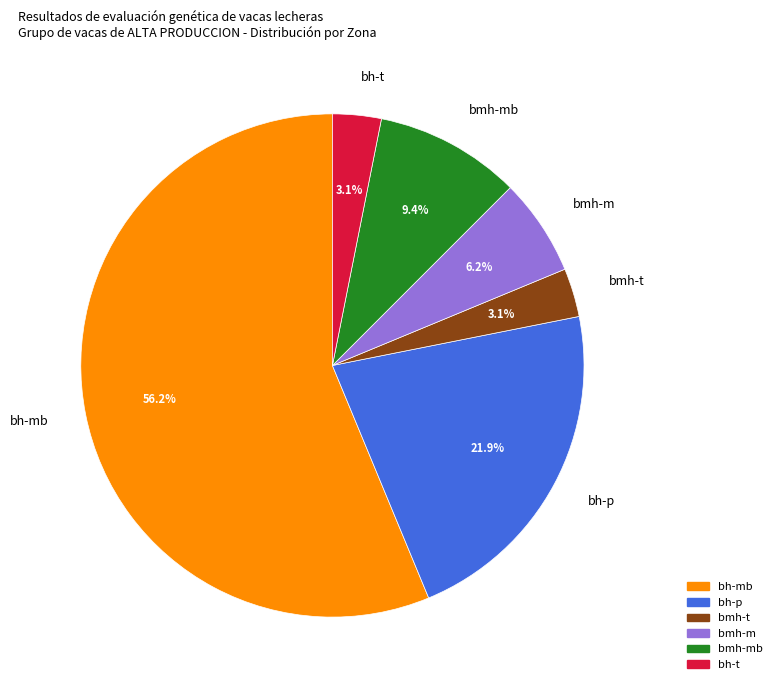

Does any single category account for the majority?

Yes